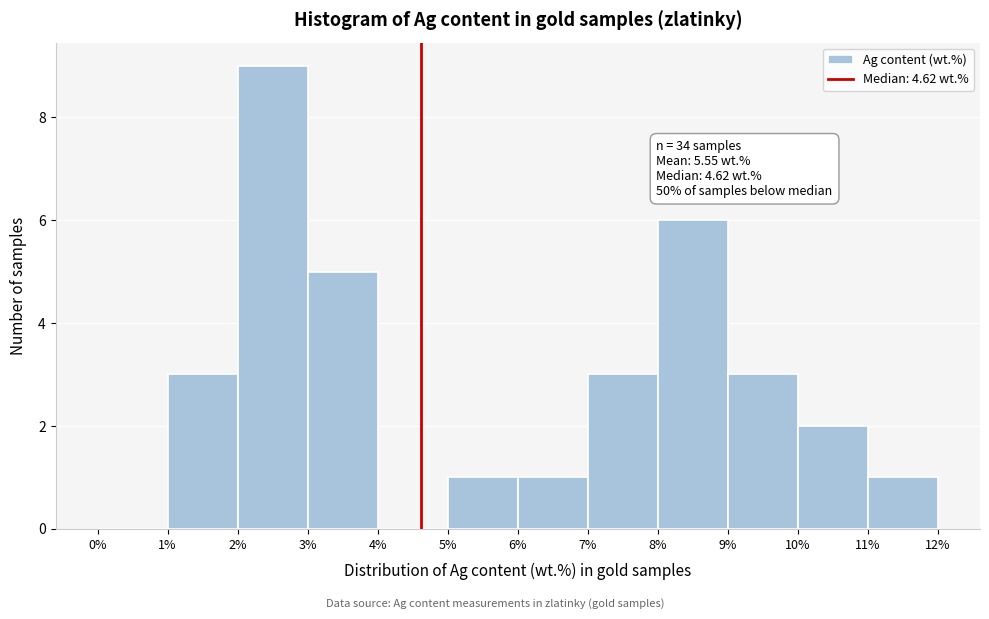

Over which range of the x-axis is the bar tallest?

2% to 3%